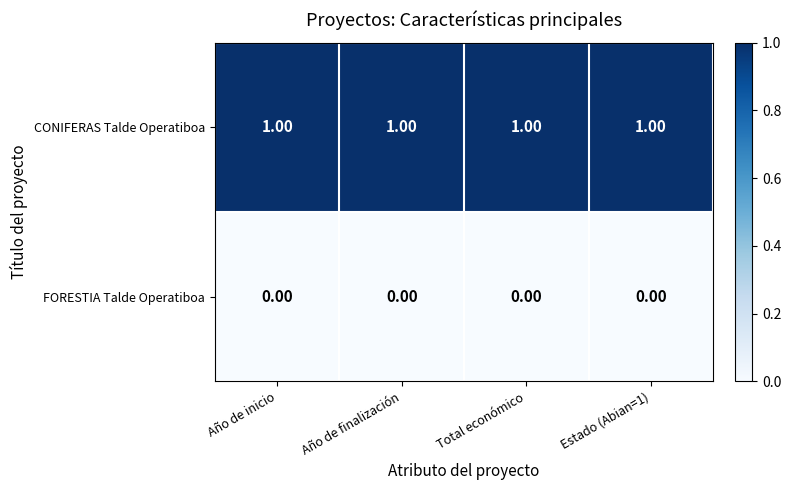

At how many categories does at least one series exceed 0?

4